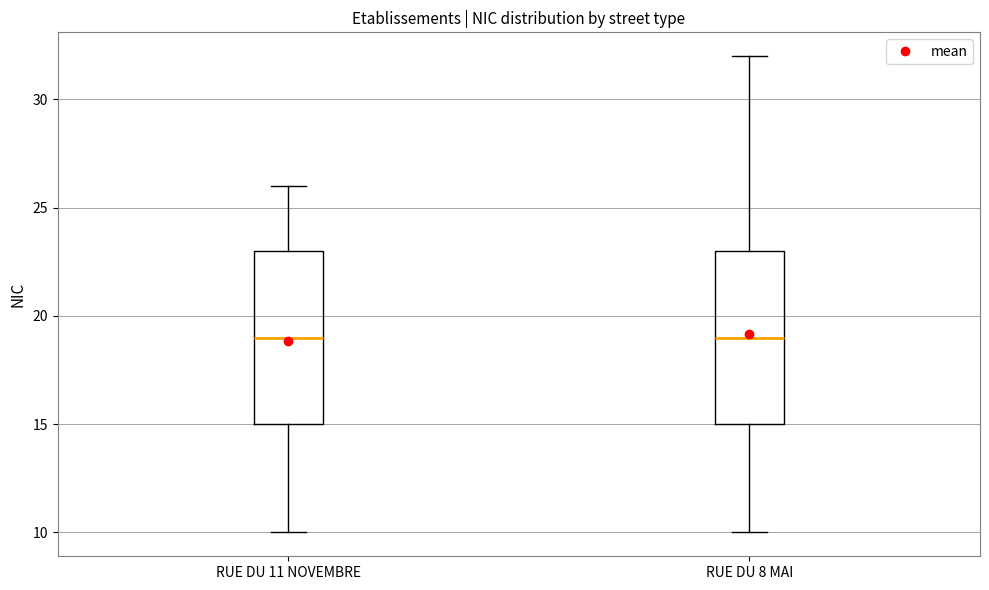

Where does the median line of the box for RUE DU 8 MAI sit on the y-axis? The values are not printed on the chart, so give them approximately, as read against the axis.

19